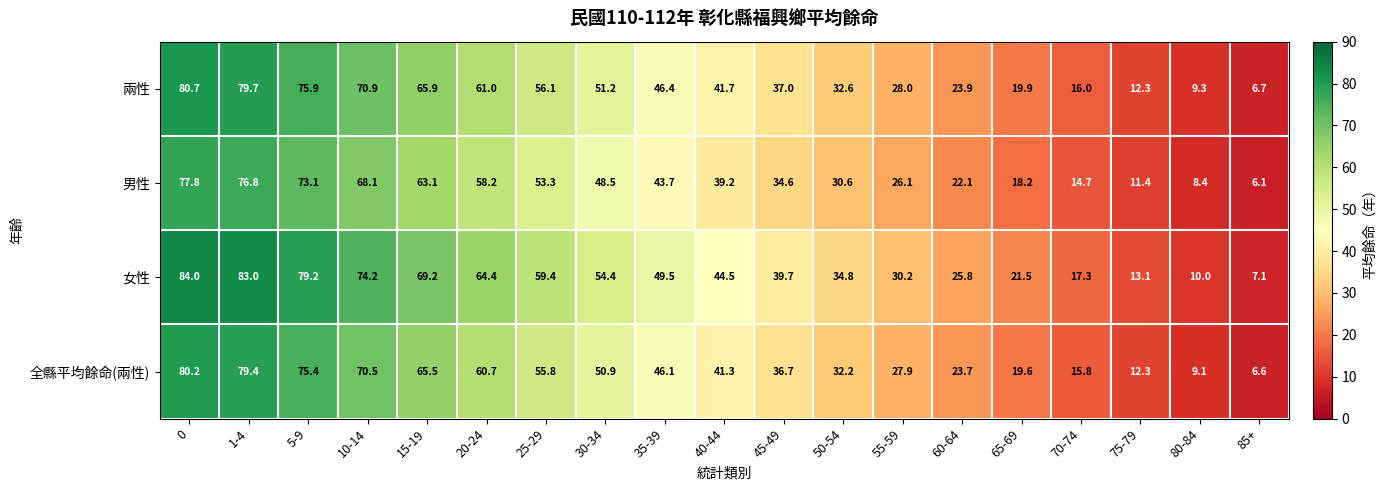

Which category has the lowest value across all series?

85+